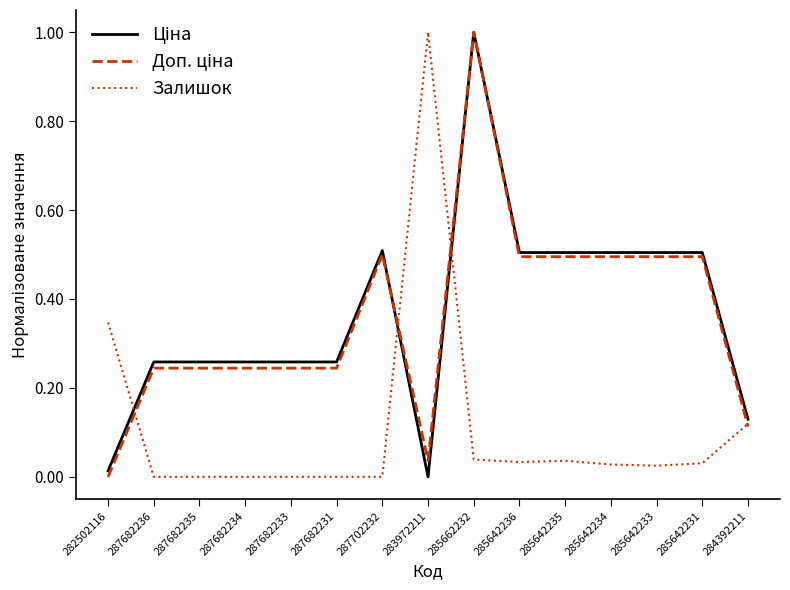

Is this an area chart (filled region under the line)?

No